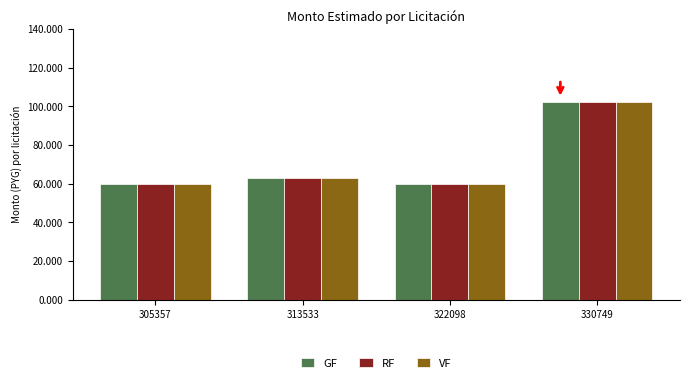

What is the maximum value for GF?

102